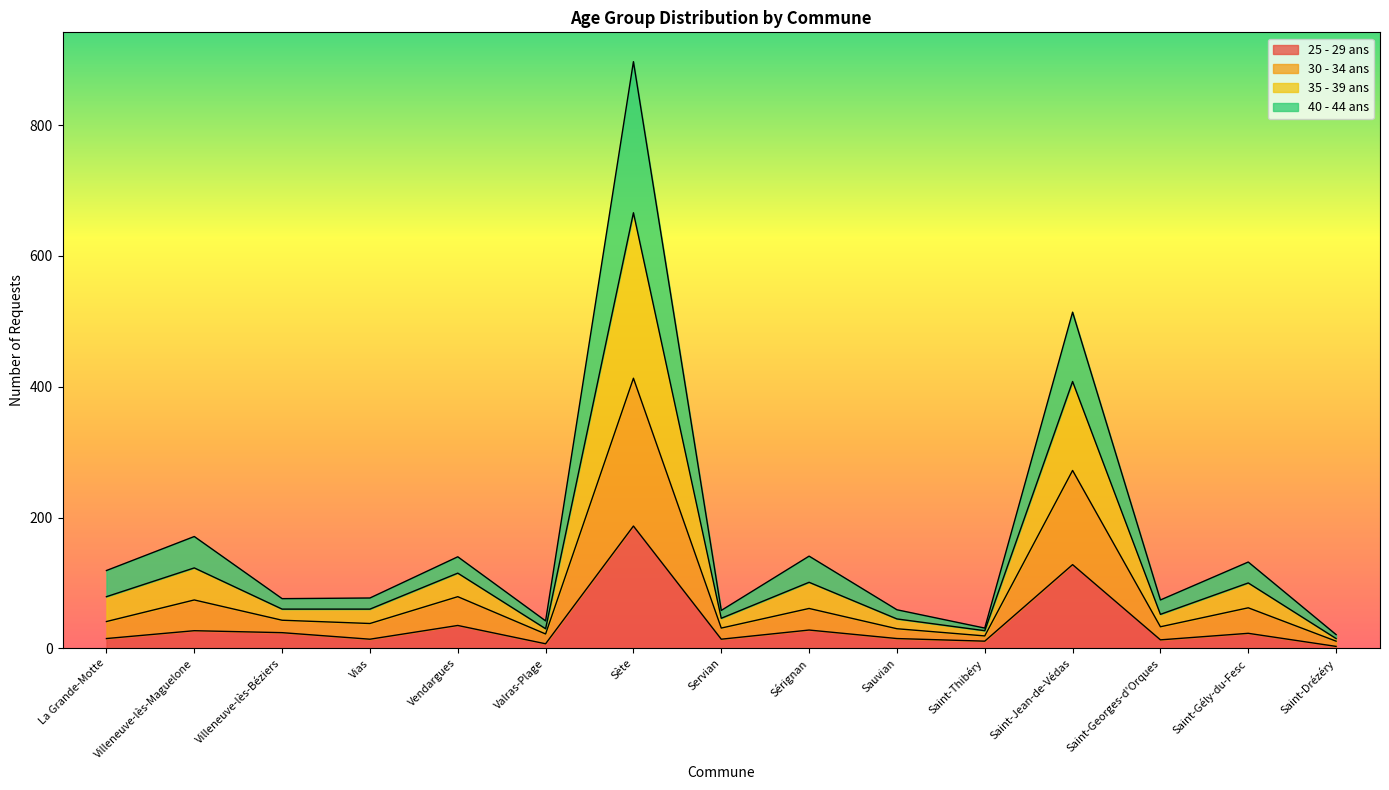

What is the maximum value shown in the chart?

897